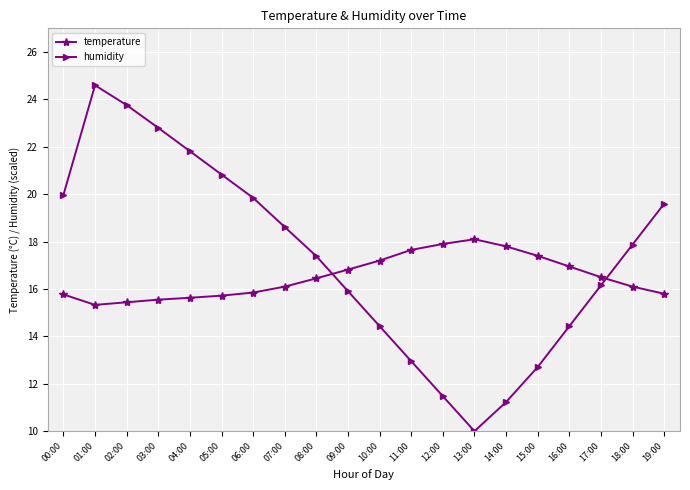

At which category does the chart reach its minimum across all series?

13:00